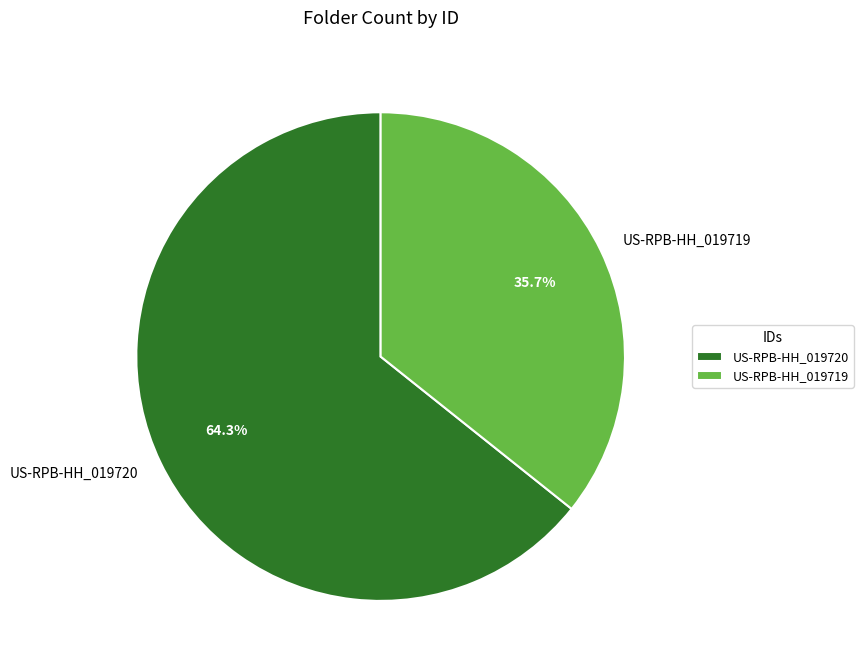

To the nearest percent, what is the average slice percentage?

50%